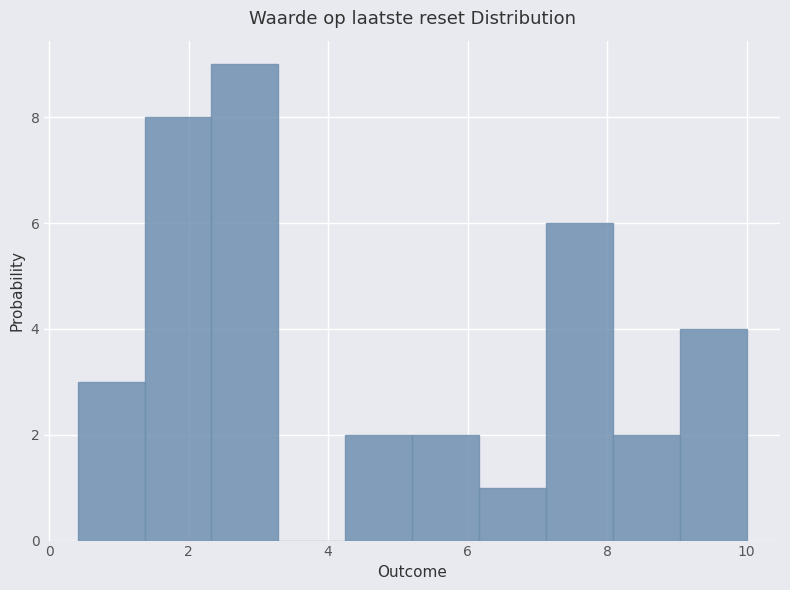

How tall is the bar that spans 8.0 to 9.0 on the x-axis? Neither the bar edges nor the heights are printed on the chart, so give them approximately, as read against the axes.

2